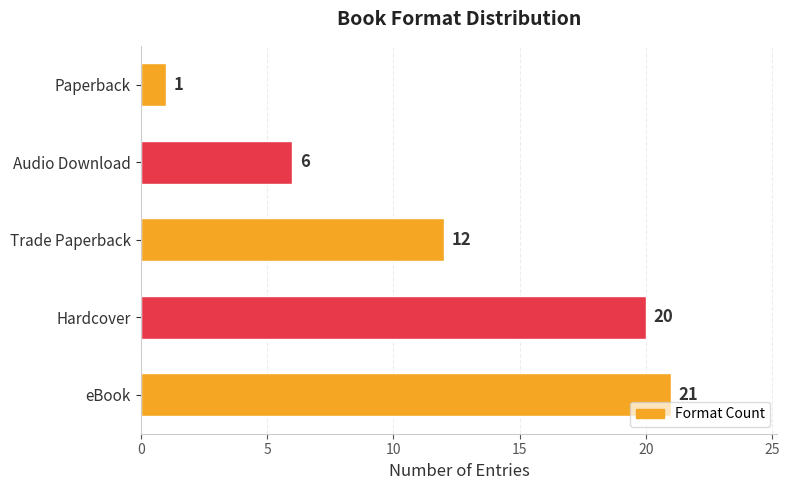

Rank the categories by value from highest to lowest.

eBook, Hardcover, Trade Paperback, Audio Download, Paperback